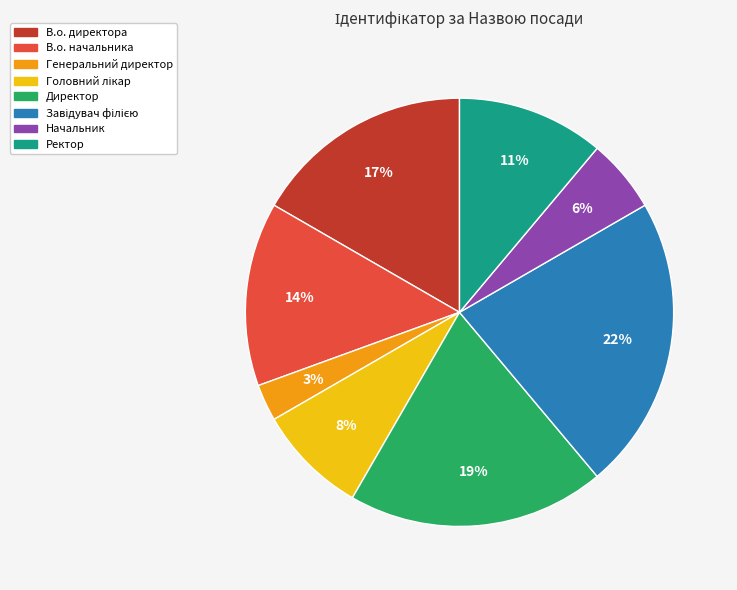

Count the number of slices in the pie.

8